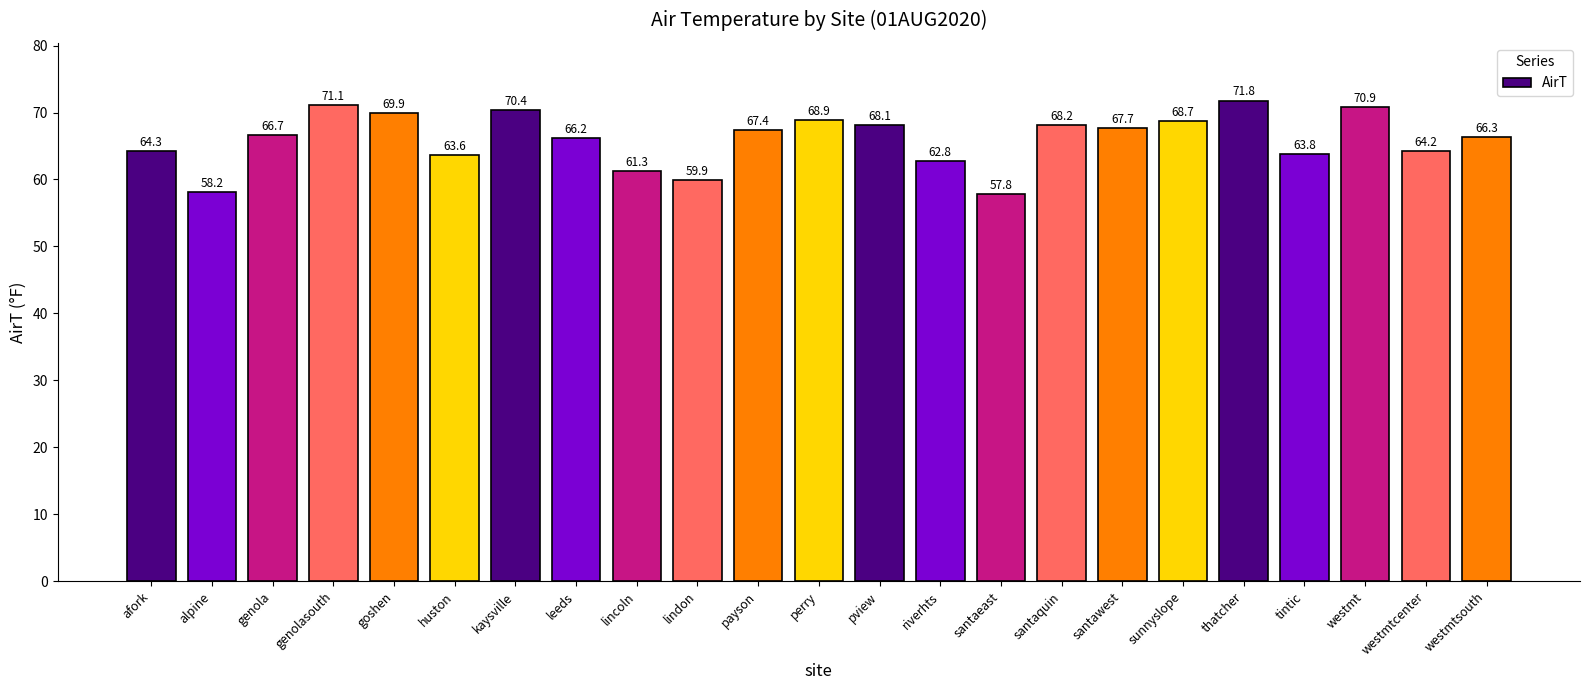

How many data points are above 66?

14